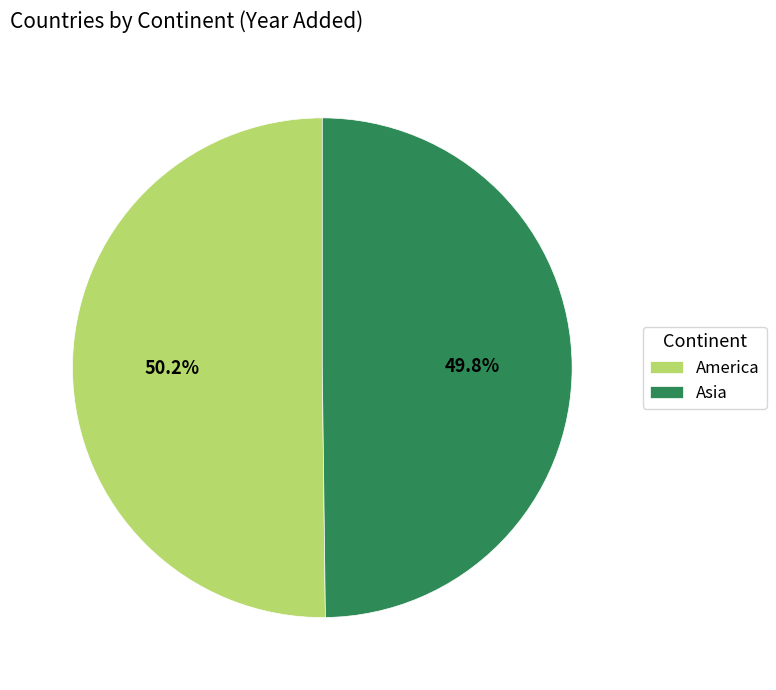

What percentage do Asia and America together represent?

100.0%